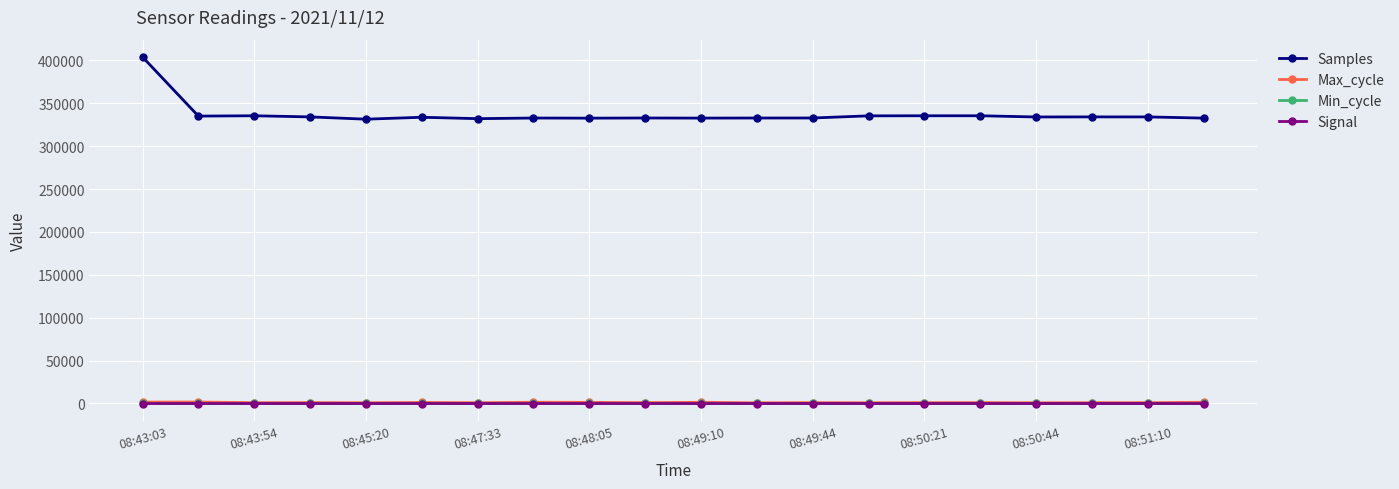

What is the maximum value shown in the chart?

403894